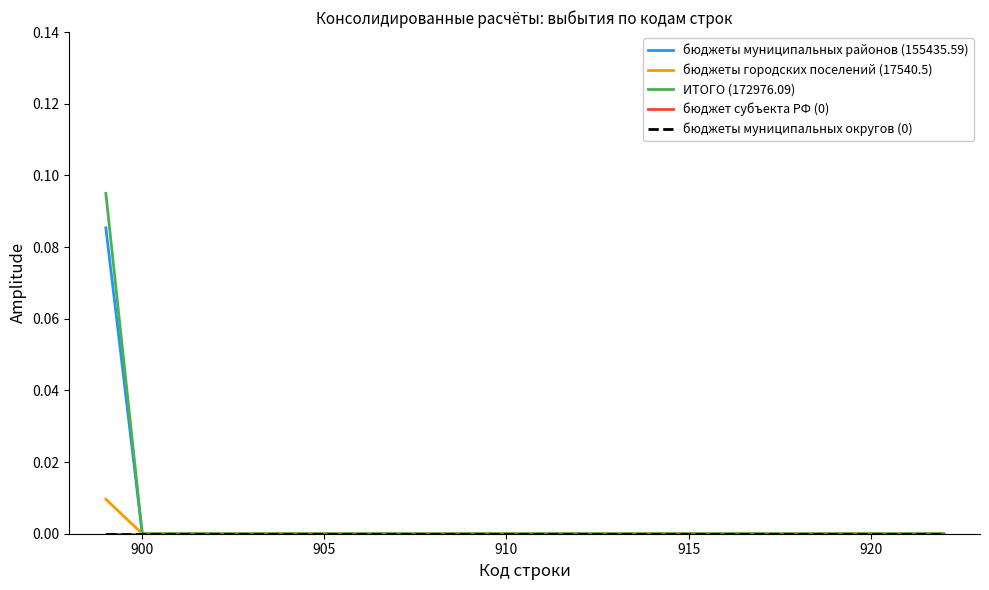

Does the chart have visible grid lines?

No